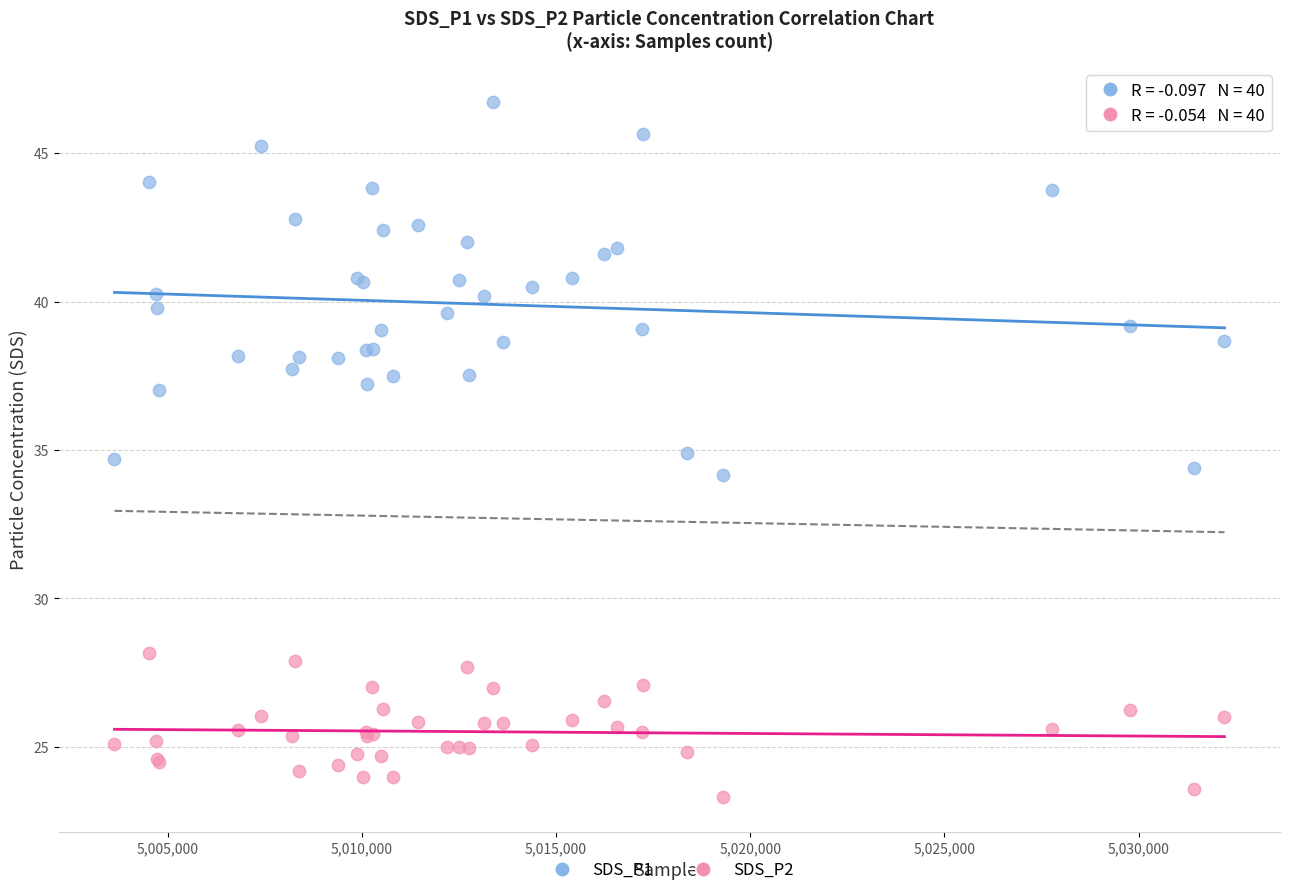

Which series reaches the maximum Y coordinate?

SDS_P1